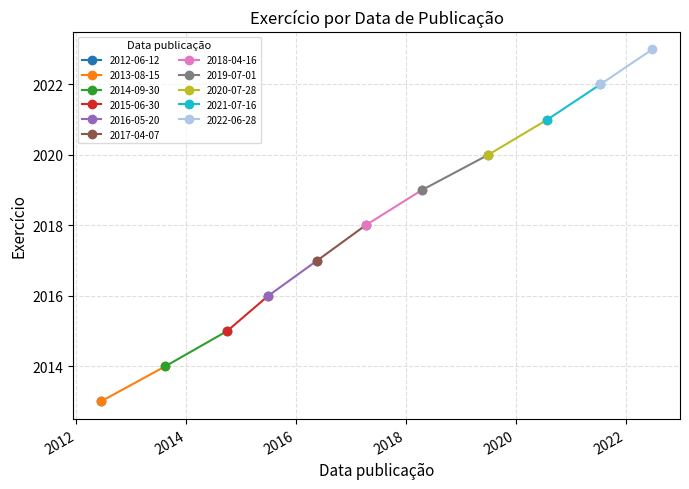

Reading left to right, transcribe all the data shown in this chart.

2012-06-12=2013	2013-08-15=2014	2014-09-30=2015	2015-06-30=2016	2016-05-20=2017	2017-04-07=2018	2018-04-16=2019	2019-07-01=2020	2020-07-28=2021	2021-07-16=2022	2022-06-28=2023